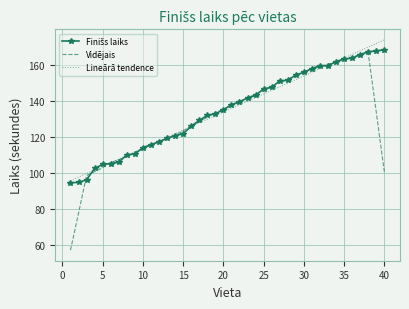

Which series has the largest range (max minus min)?

Vidējais